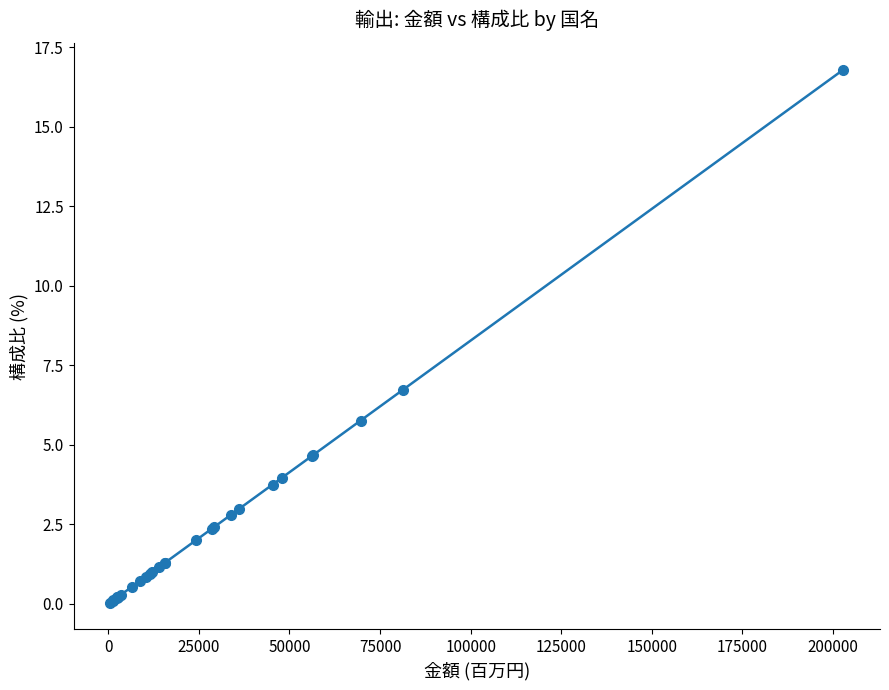

What is the maximum value shown in the chart?

16.8